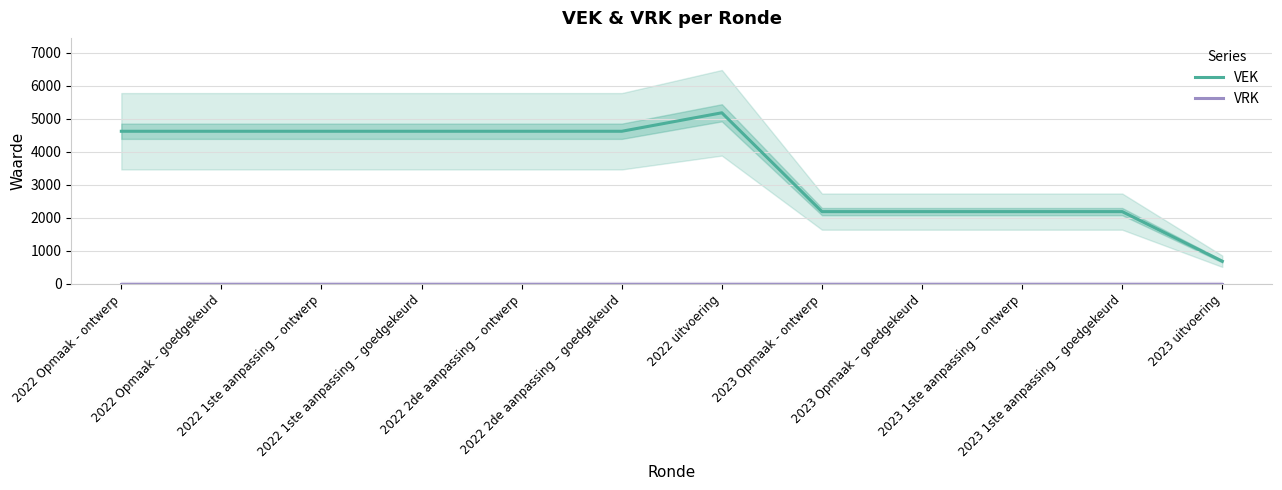

Which label corresponds to the largest value in the chart?

2022 uitvoering